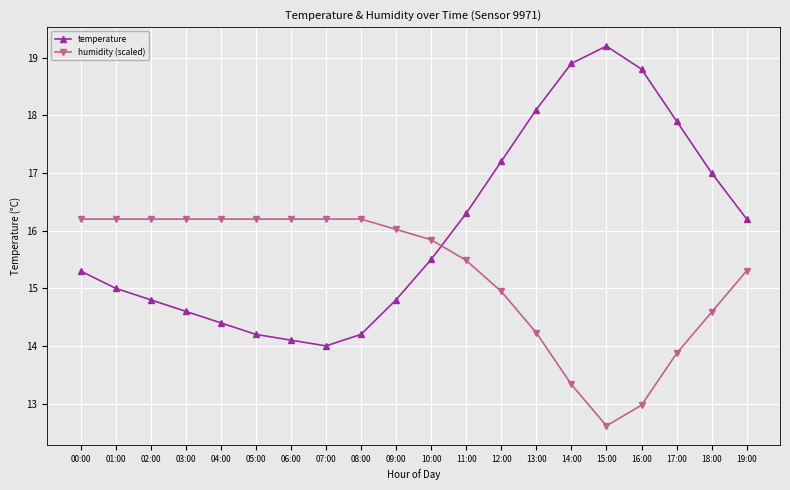

What is the label of the 9th point from the left?

08:00